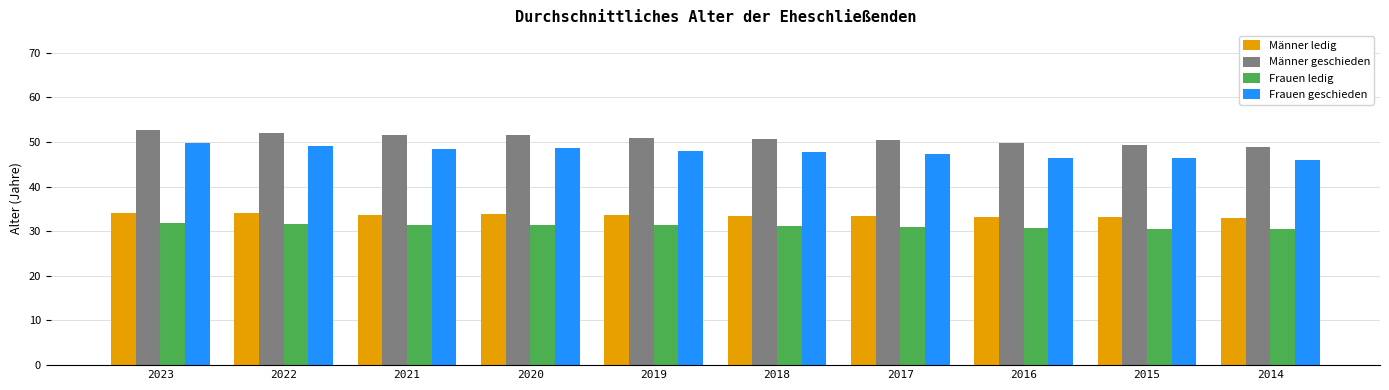

How many data points does each series have?

10